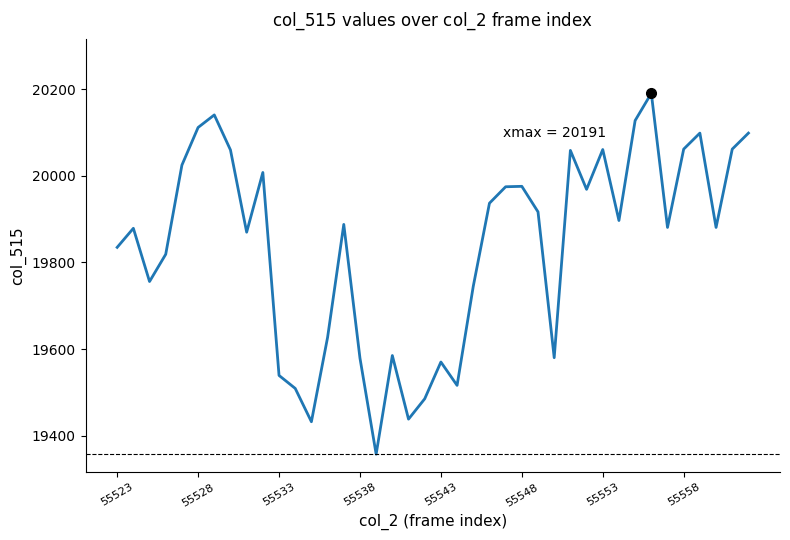

True or false: the data has more than 1 interior local peaks.

True